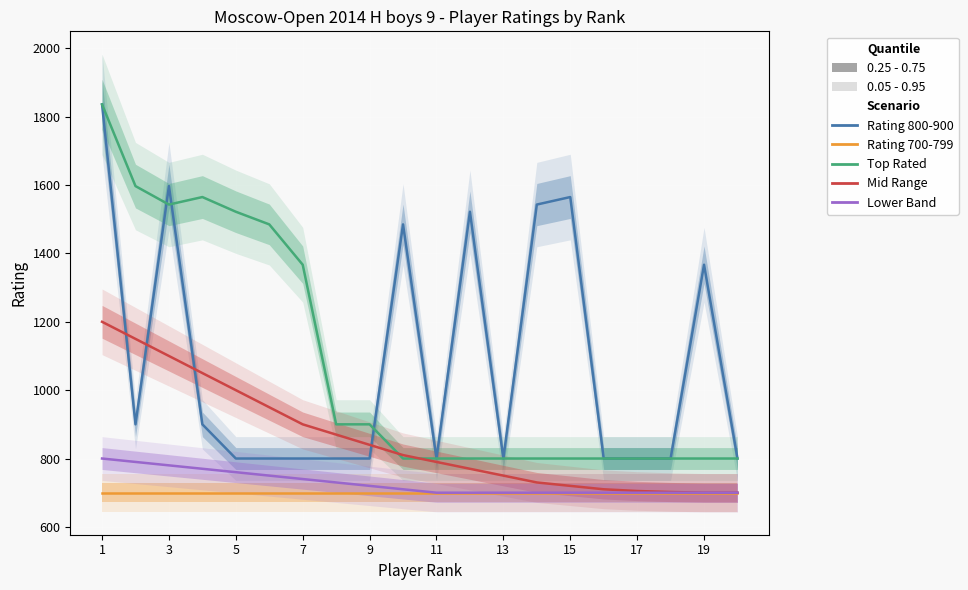

True or false: Top Rated has a value of 1427 at 13.

False